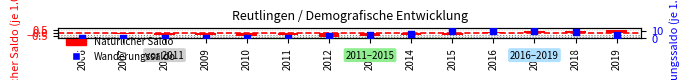

Which series contains the lowest Y value?

Natürlicher Saldo